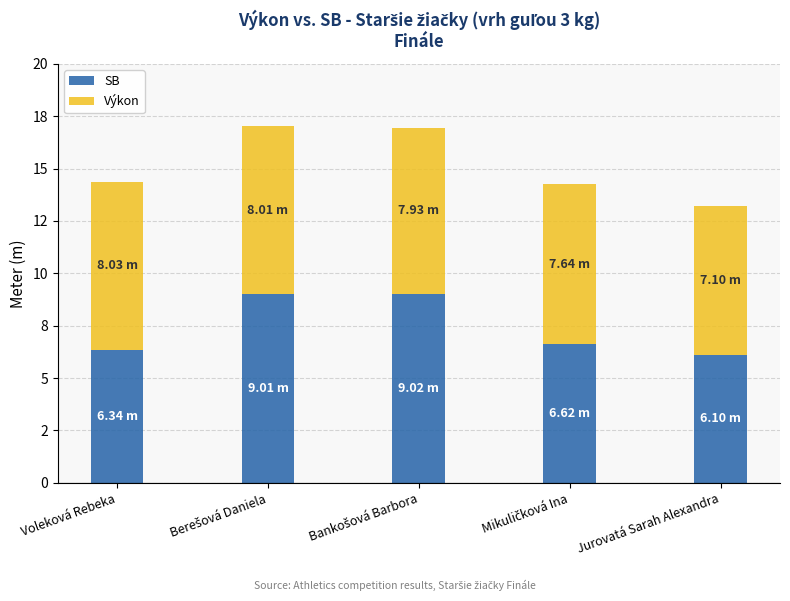

What is the average value of the Výkon series?

7.7